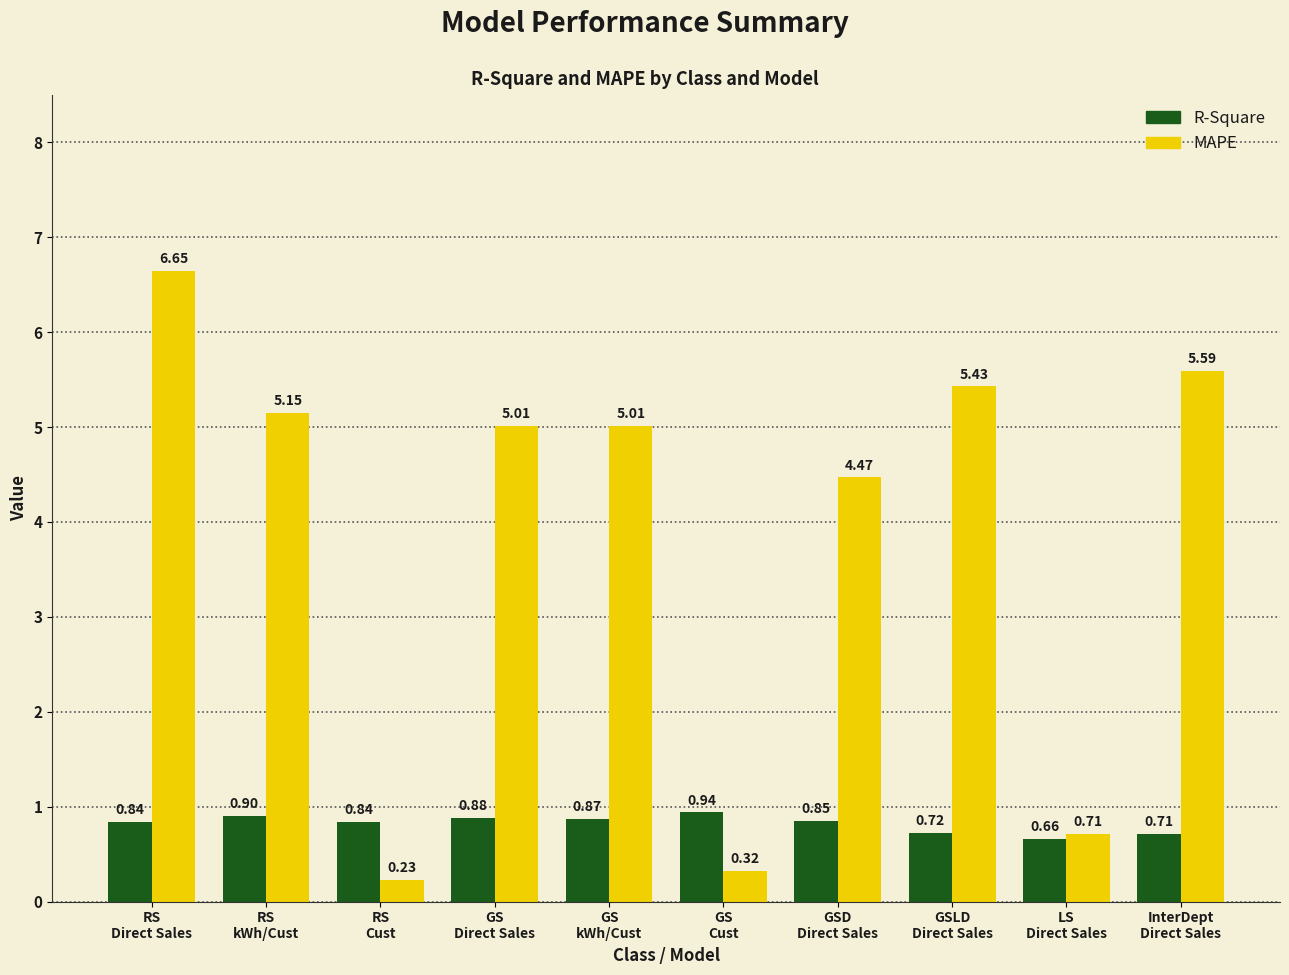

At GSD
Direct Sales, list the series in order from largest to smallest.

MAPE, R-Square